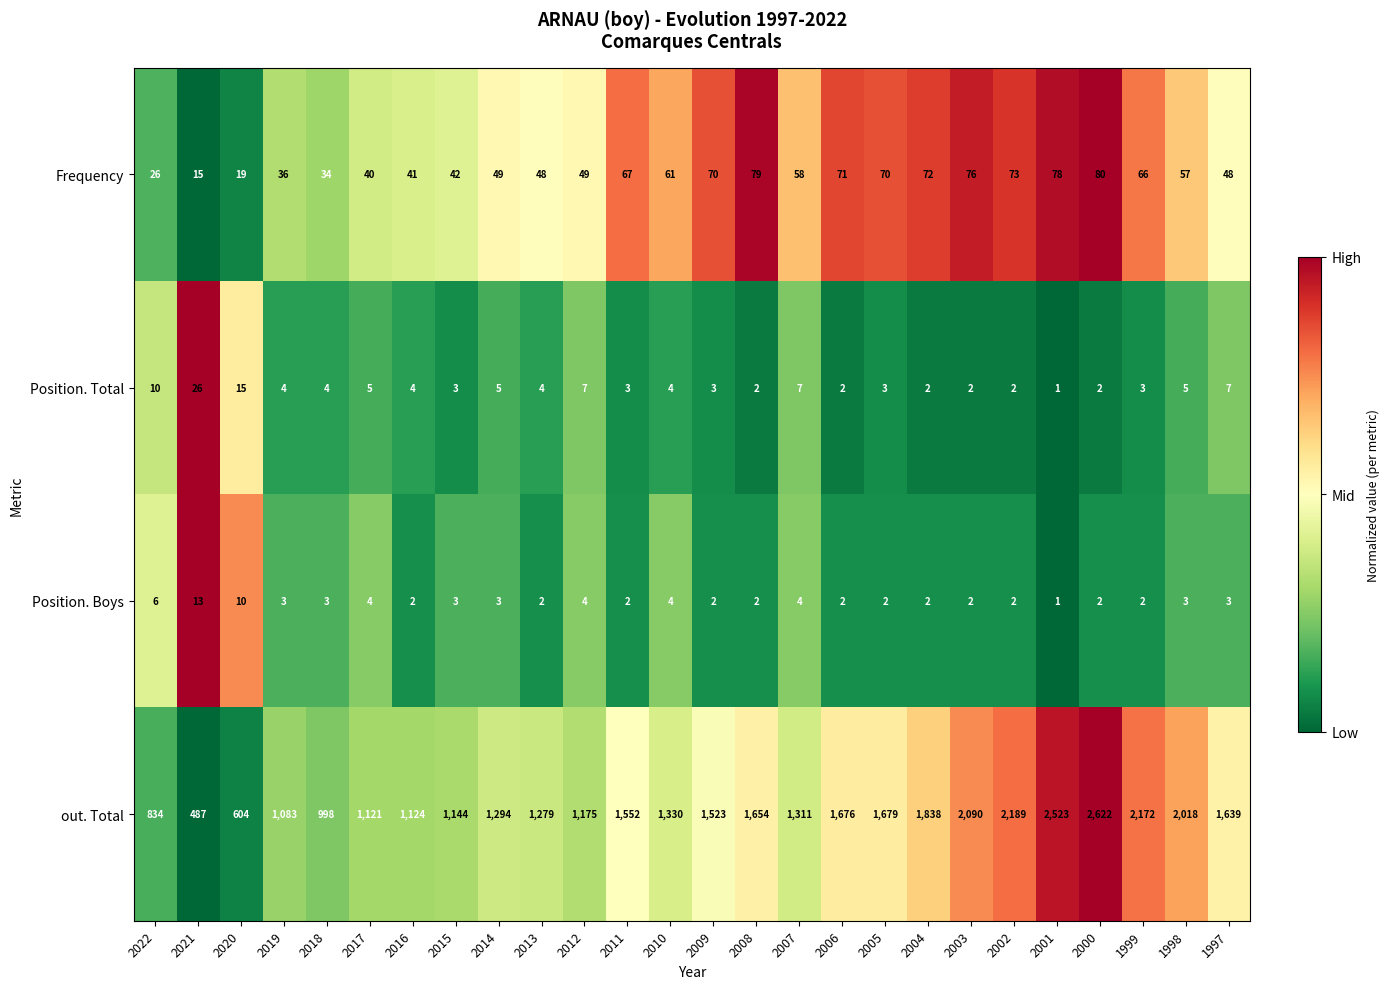

The value of out. Total at 2012 is 1959. True or false?

False